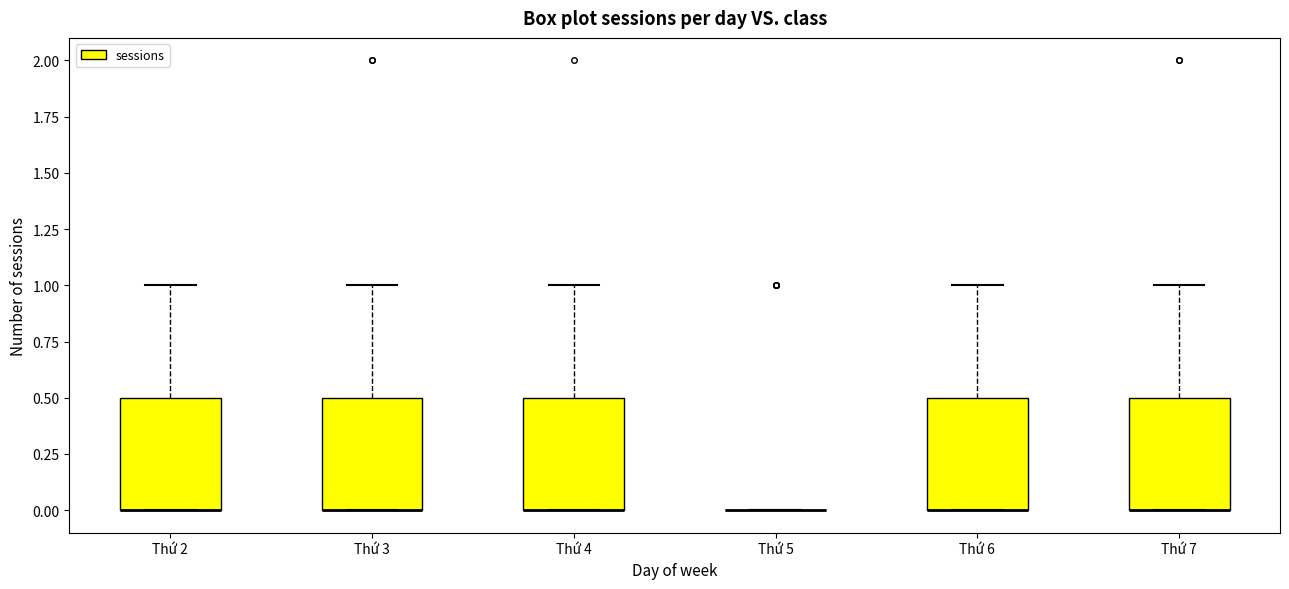

Reading left to right, transcribe this box plot: for each box, give where its median line is, the range the box spans, and where its two whiskers end, as read against the y-axis. The values are not printed on the chart, so give them approximately, as read against the axis.

Thứ 2: median 0.0 (drawn on the box's lower edge), box 0.0 to 0.5, whiskers 0.0 to 1.0
Thứ 3: median 0.0 (drawn on the box's lower edge), box 0.0 to 0.5, whiskers 0.0 to 1.0
Thứ 4: median 0.0 (drawn on the box's lower edge), box 0.0 to 0.5, whiskers 0.0 to 1.0
Thứ 5: box collapsed to a line at 0.0, whiskers 0.0 to 0.0
Thứ 6: median 0.0 (drawn on the box's lower edge), box 0.0 to 0.5, whiskers 0.0 to 1.0
Thứ 7: median 0.0 (drawn on the box's lower edge), box 0.0 to 0.5, whiskers 0.0 to 1.0